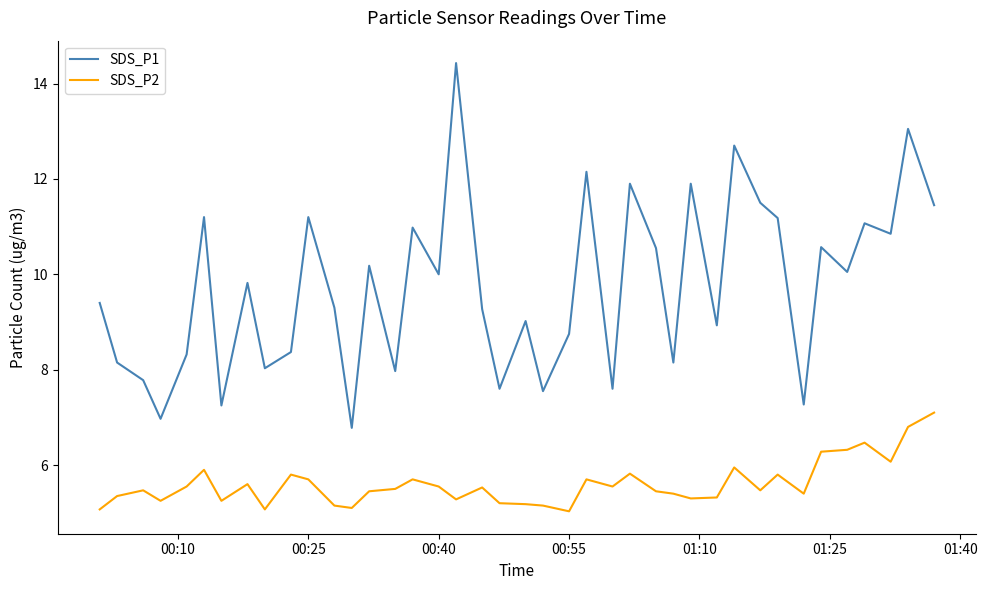

What are all the series names shown in the legend?

SDS_P1, SDS_P2